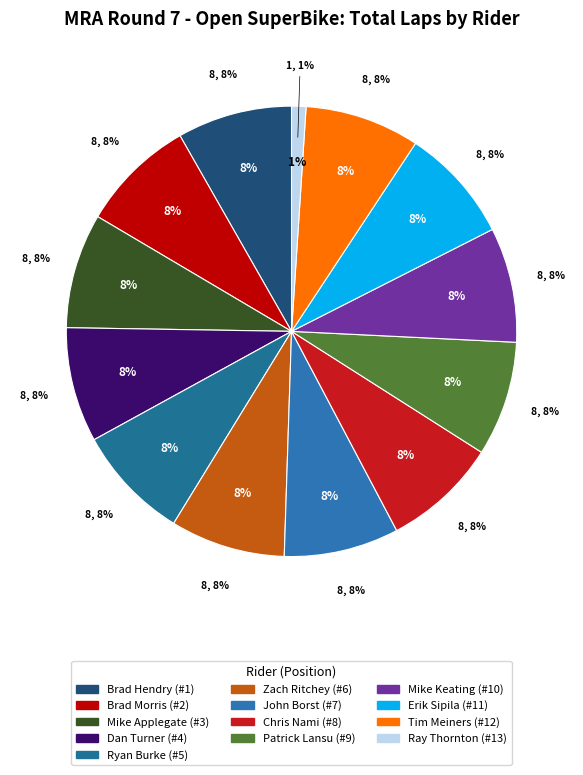

To the nearest percent, what is the average slice percentage?

8%